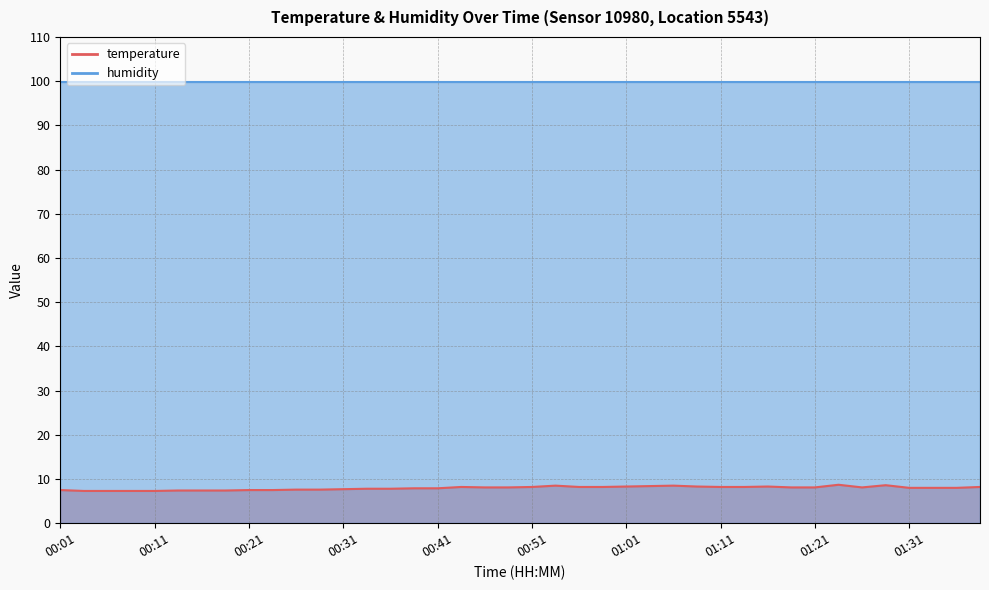

What is the change in value from 01:16 to 01:21?

-0.2